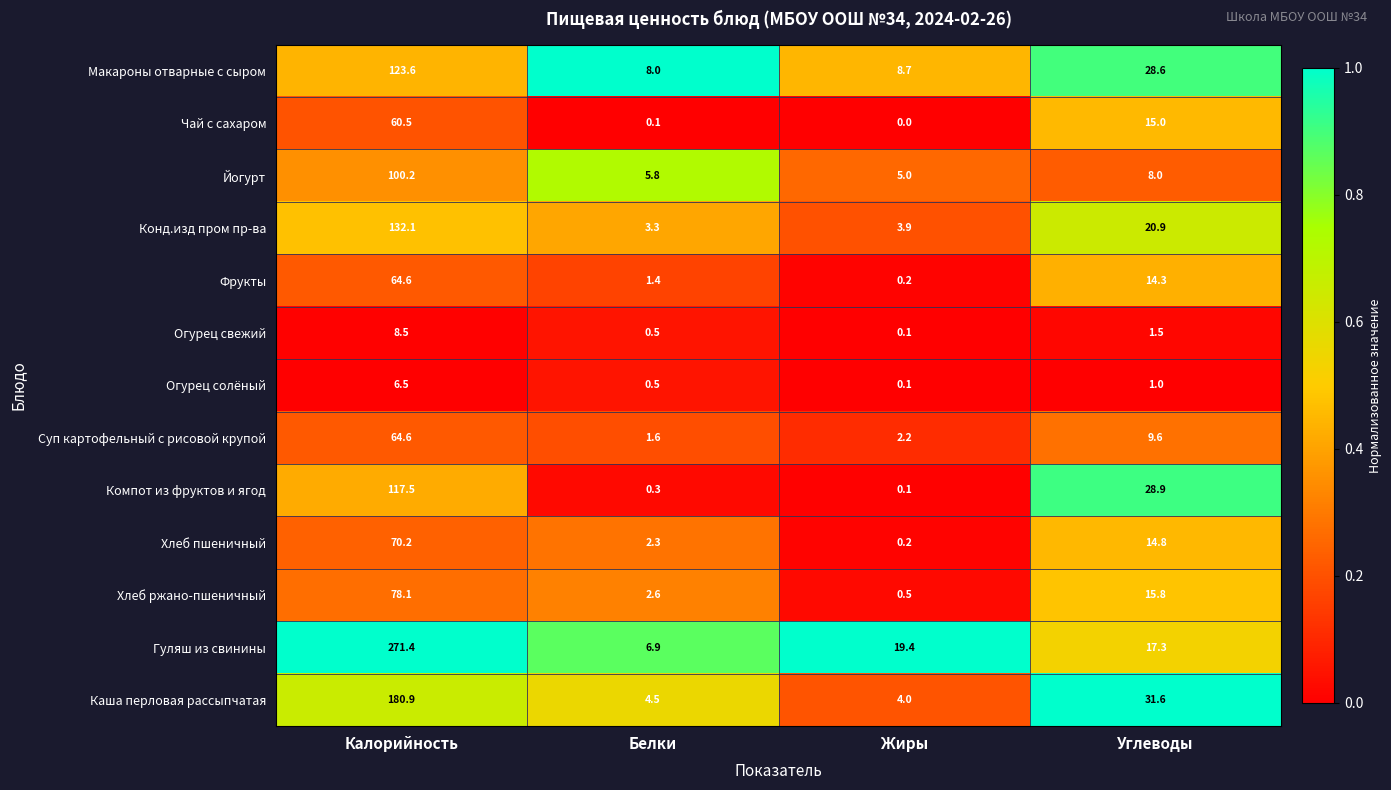

What is the maximum value shown in the chart?

271.4